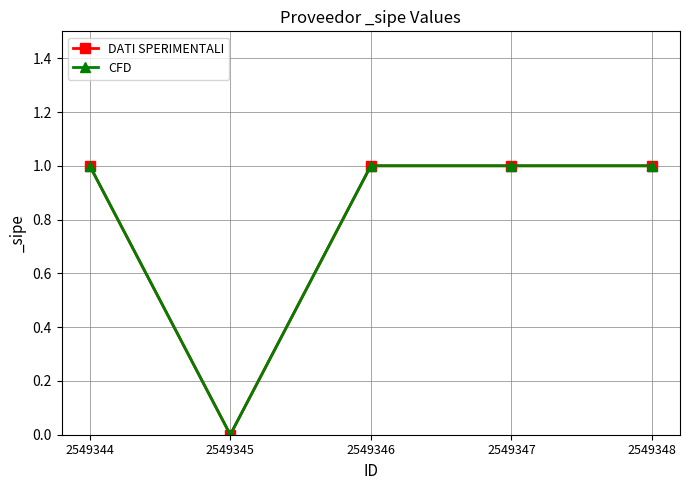

What is the approximate value of CFD at 2549347?

1